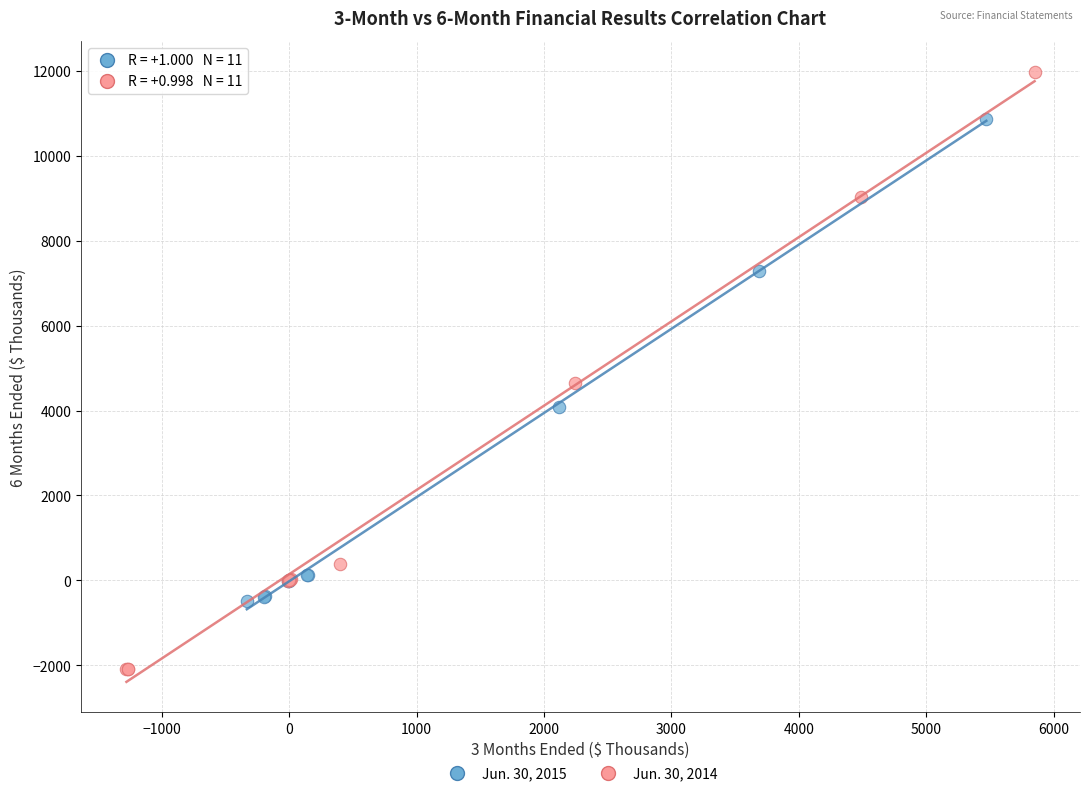

Which series has the largest Y range (max minus min)?

Jun. 30, 2014